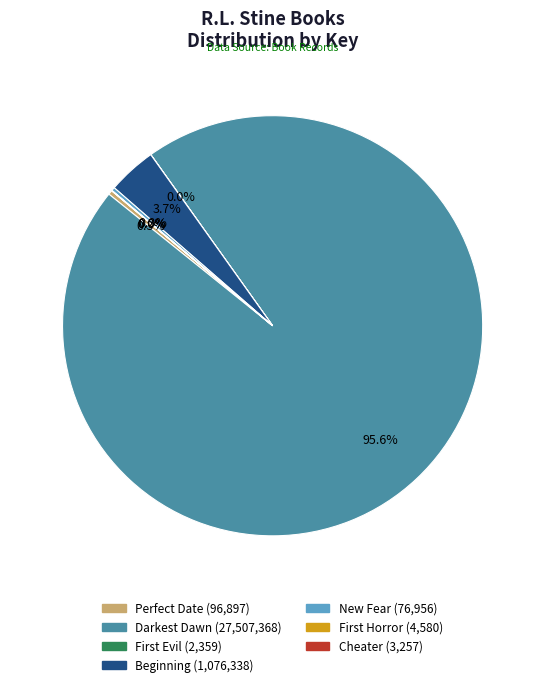

The Beginning slice represents 4% of the pie. True or false?

True